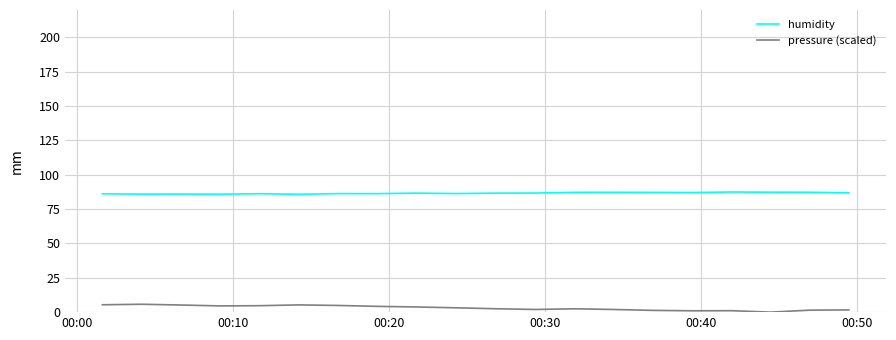

Which series has the largest total across all categories?

humidity